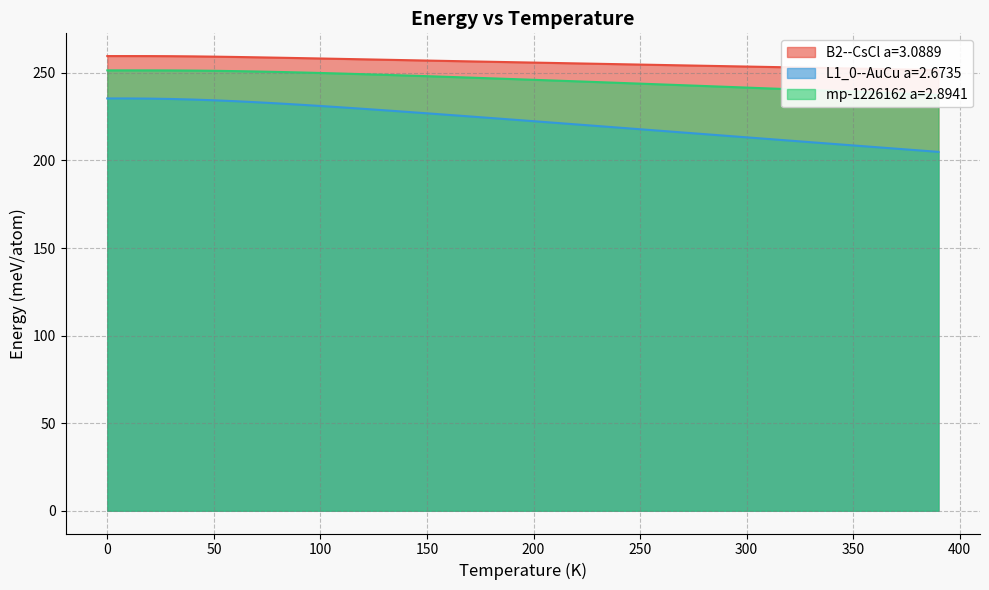

What is the minimum value for L1_0--AuCu a=2.6735?

204.9